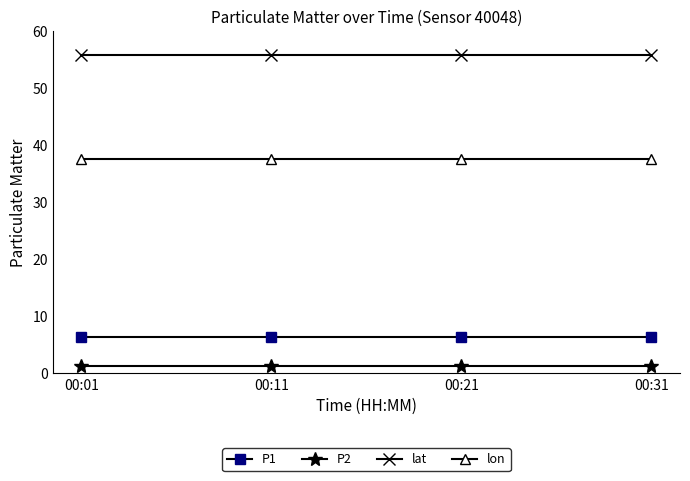

What is the smallest value displayed?

1.2